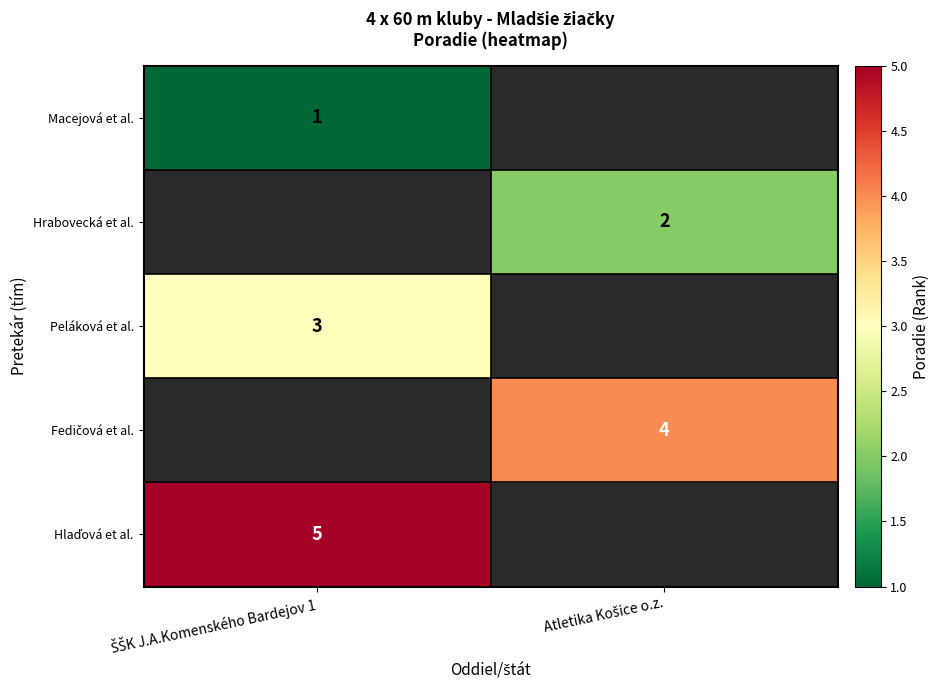

How many values in Hrabovecká et al. are above zero?

1